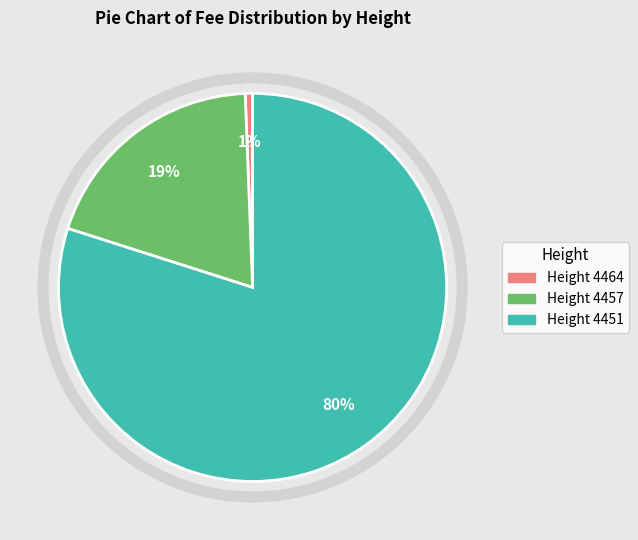

Is there a majority slice in this chart?

Yes